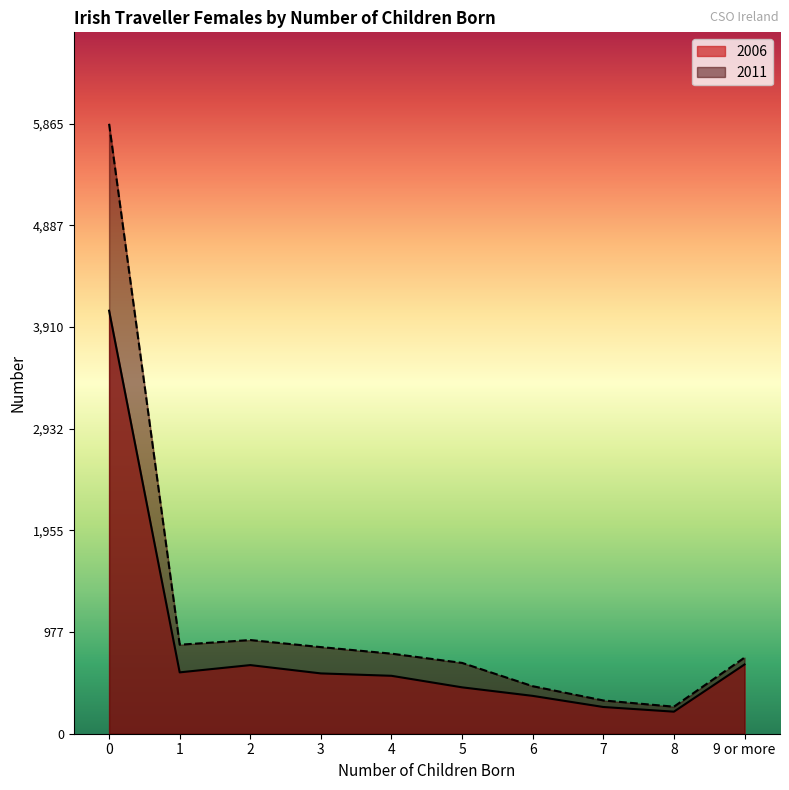

List the series in order of their overall mean, highest first.

2011, 2006